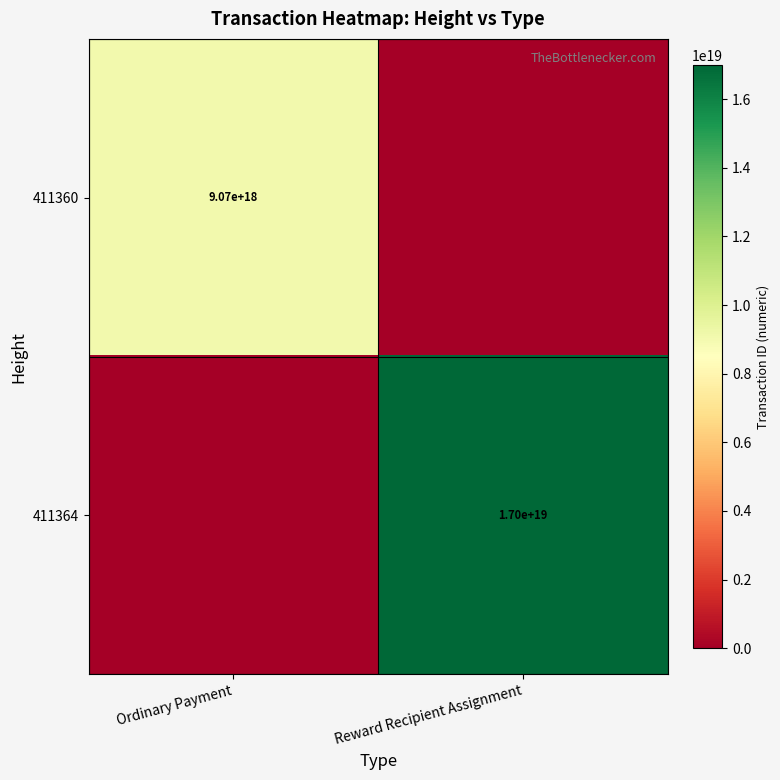

Is it true that 411364 equals 17000000000000000000 at Reward Recipient Assignment?

True